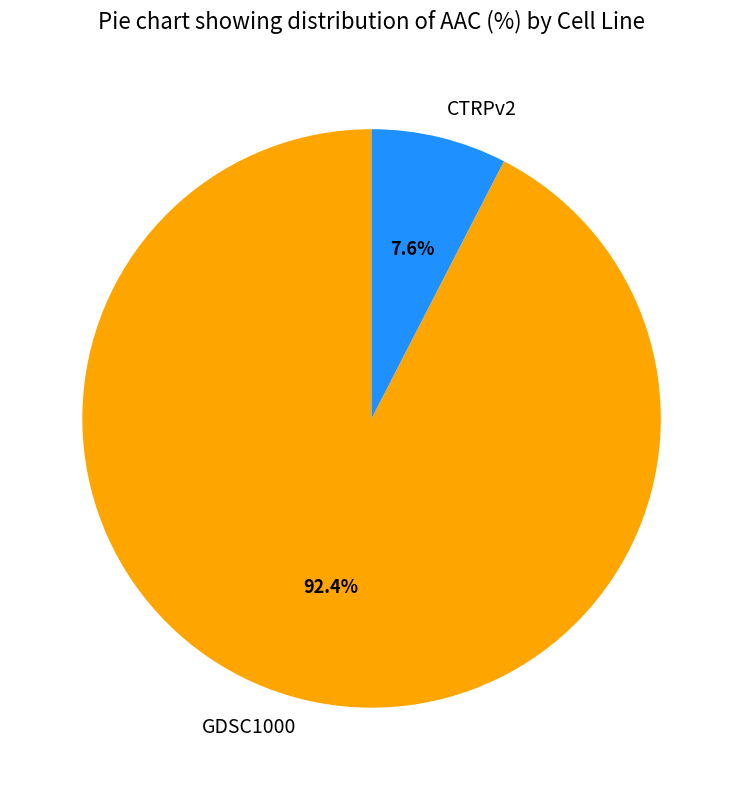

Is it true that GDSC1000 is 85% of the pie?

False